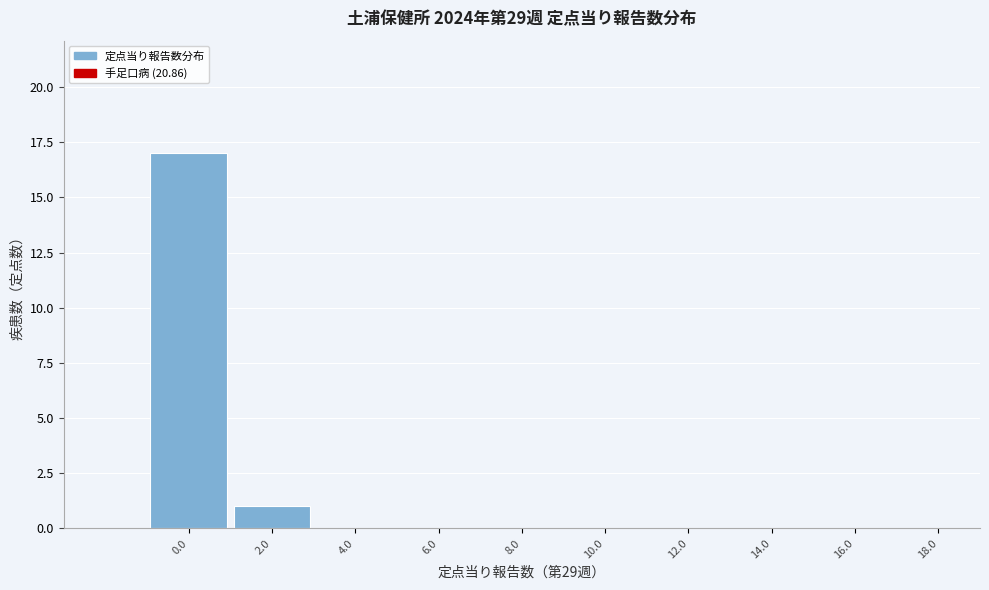

Reading left to right, list all the values displayed in this chart.

0.0=17	2.0=1	4.0=0	6.0=0	8.0=0	10.0=0	12.0=0	14.0=0	16.0=0	18.0=0